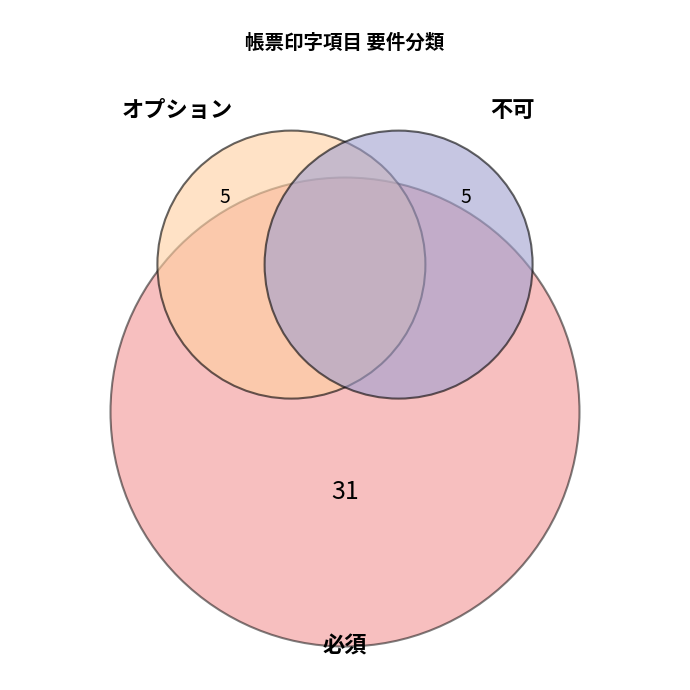

What is the change in value from 必須 to オプション?

-26